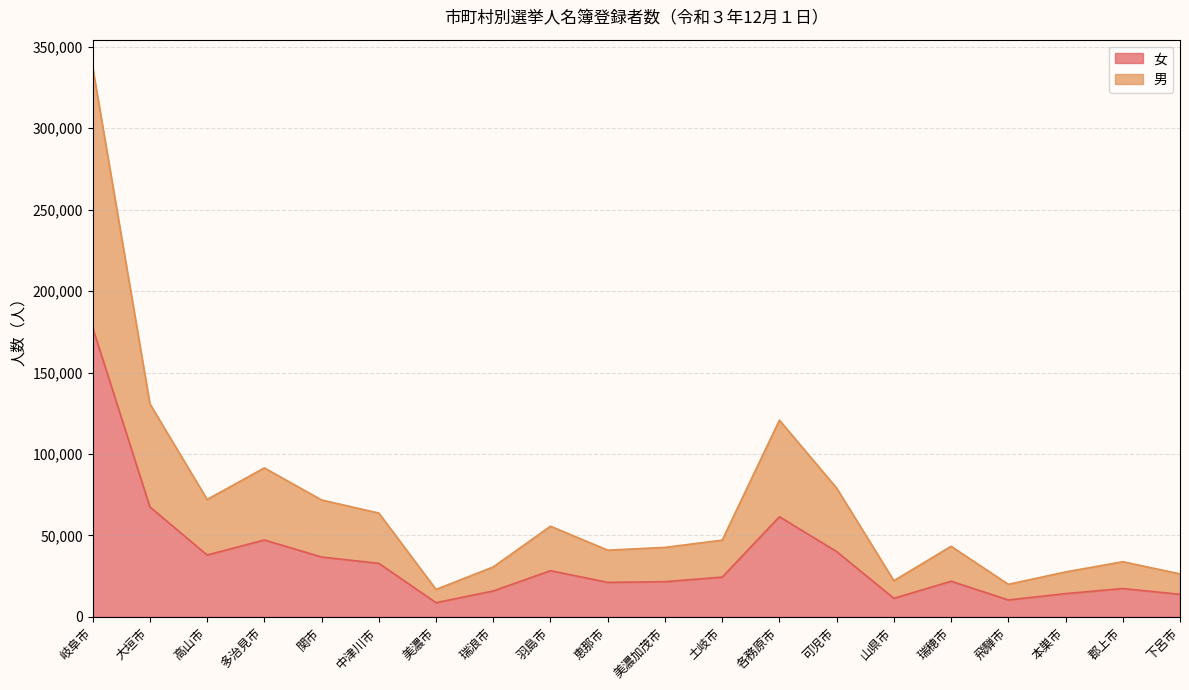

What is the value of the 女 point at the 14th from the left?

40120